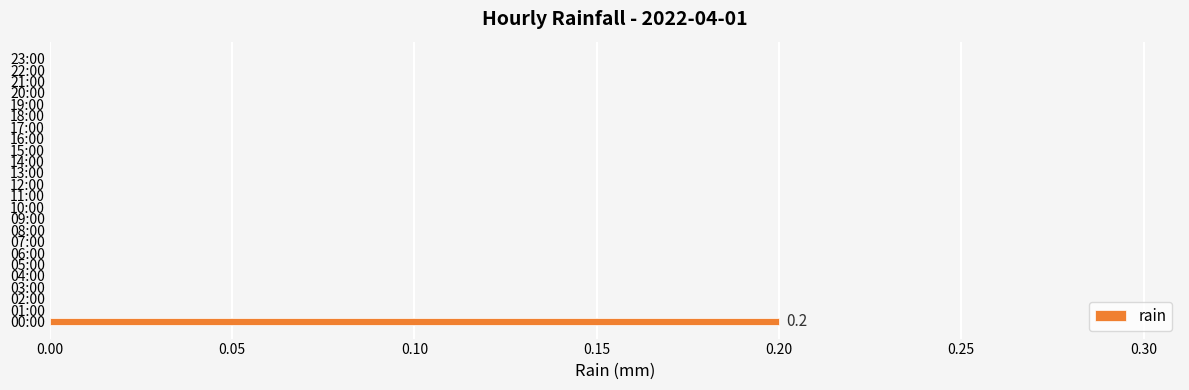

Is it true that the value at 05:00 is 0.1?

False